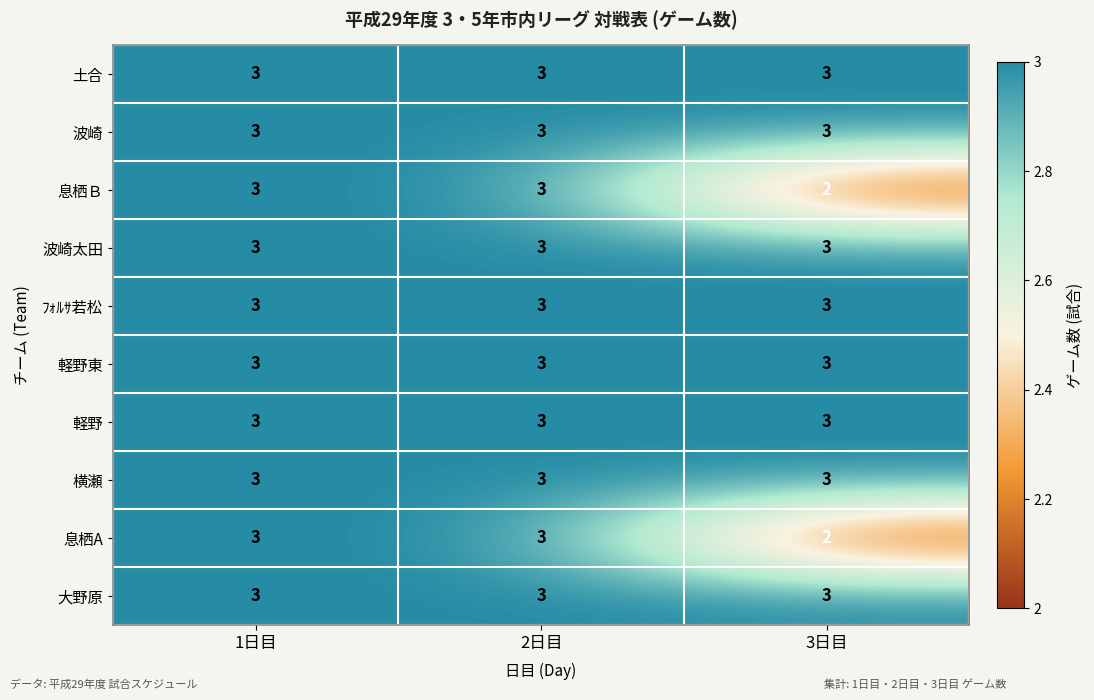

Is it true that 大野原 equals 3 at 3日目?

True